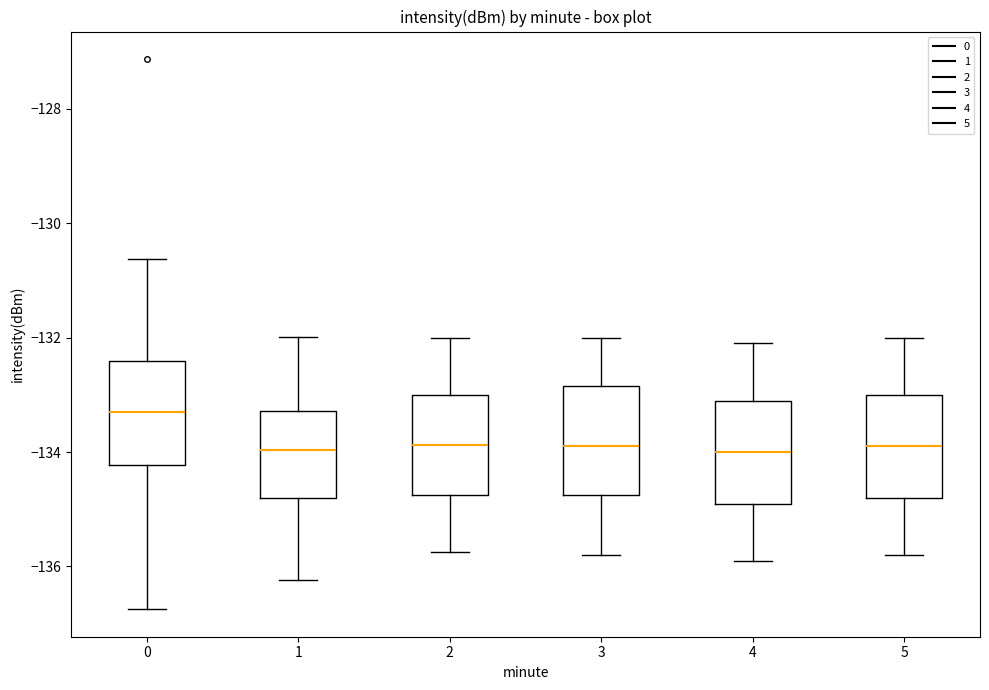

Reading left to right, transcribe this box plot: for each box, give where its median line is, the range the box spans, and where its two whiskers end, as read against the y-axis. The values are not printed on the chart, so give them approximately, as read against the axis.

0: median -133.4, box -134.2 to -132.4, whiskers -136.8 to -130.6
1: median -134.0, box -134.8 to -133.2, whiskers -136.2 to -132.0
2: median -133.8, box -134.8 to -133.0, whiskers -135.8 to -132.0
3: median -133.8, box -134.8 to -132.8, whiskers -135.8 to -132.0
4: median -134.0, box -134.8 to -133.0, whiskers -135.8 to -132.0
5: median -133.8, box -134.8 to -133.0, whiskers -135.8 to -132.0